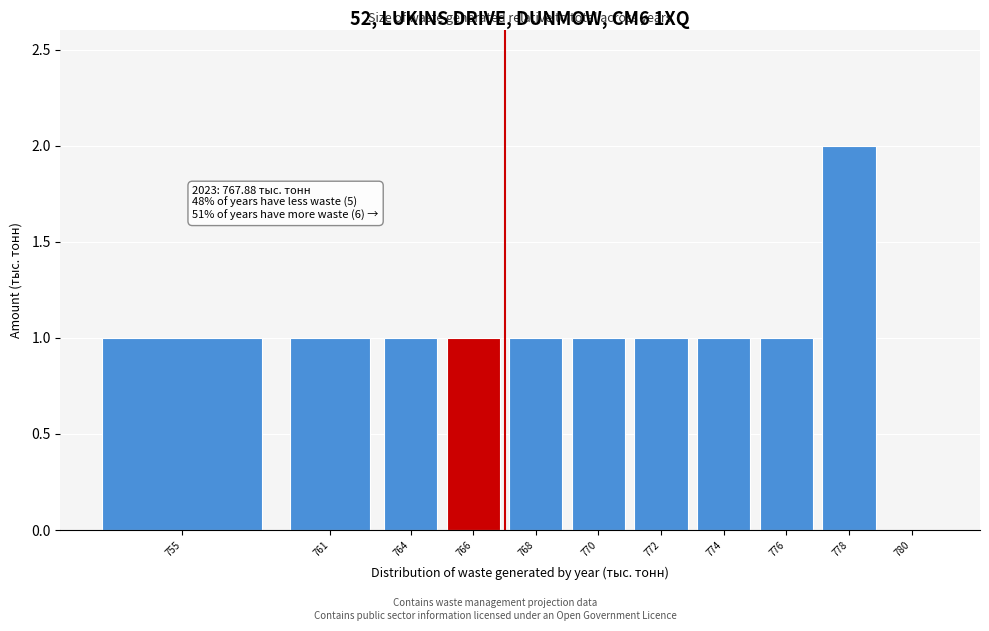

Reading left to right, list all the values displayed in this chart.

755=1	761=1	764=1	766=1	768=1	770=1	772=1	774=1	776=1	778=2	780=0